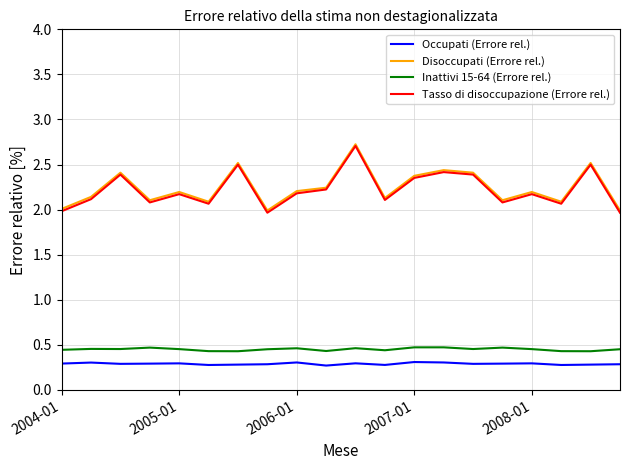

What is the smallest value displayed?

0.3